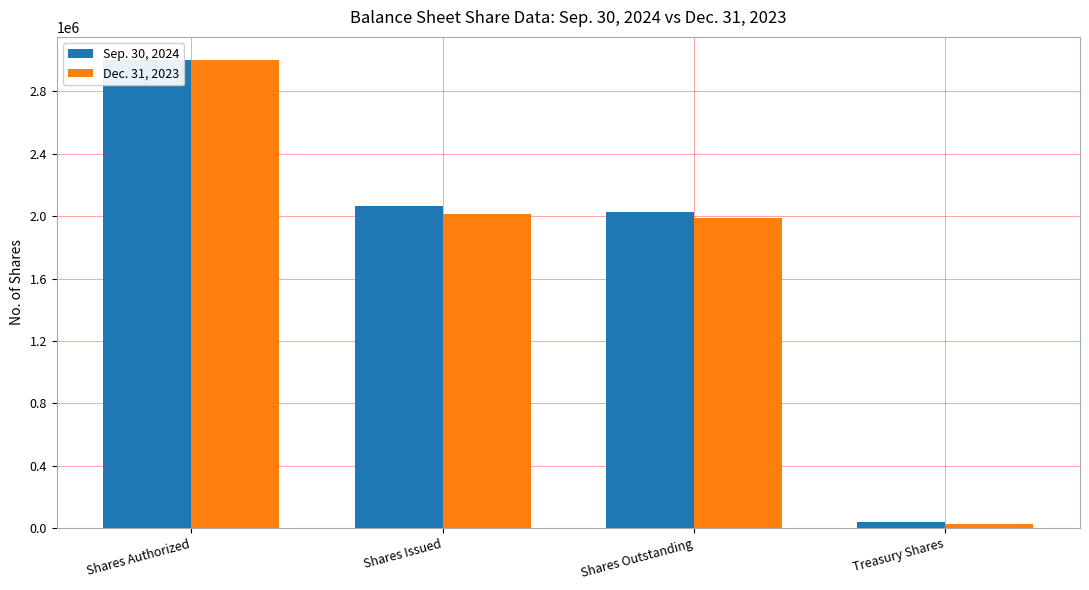

Where does the Dec. 31, 2023 series first go above 2014283?

Shares Authorized